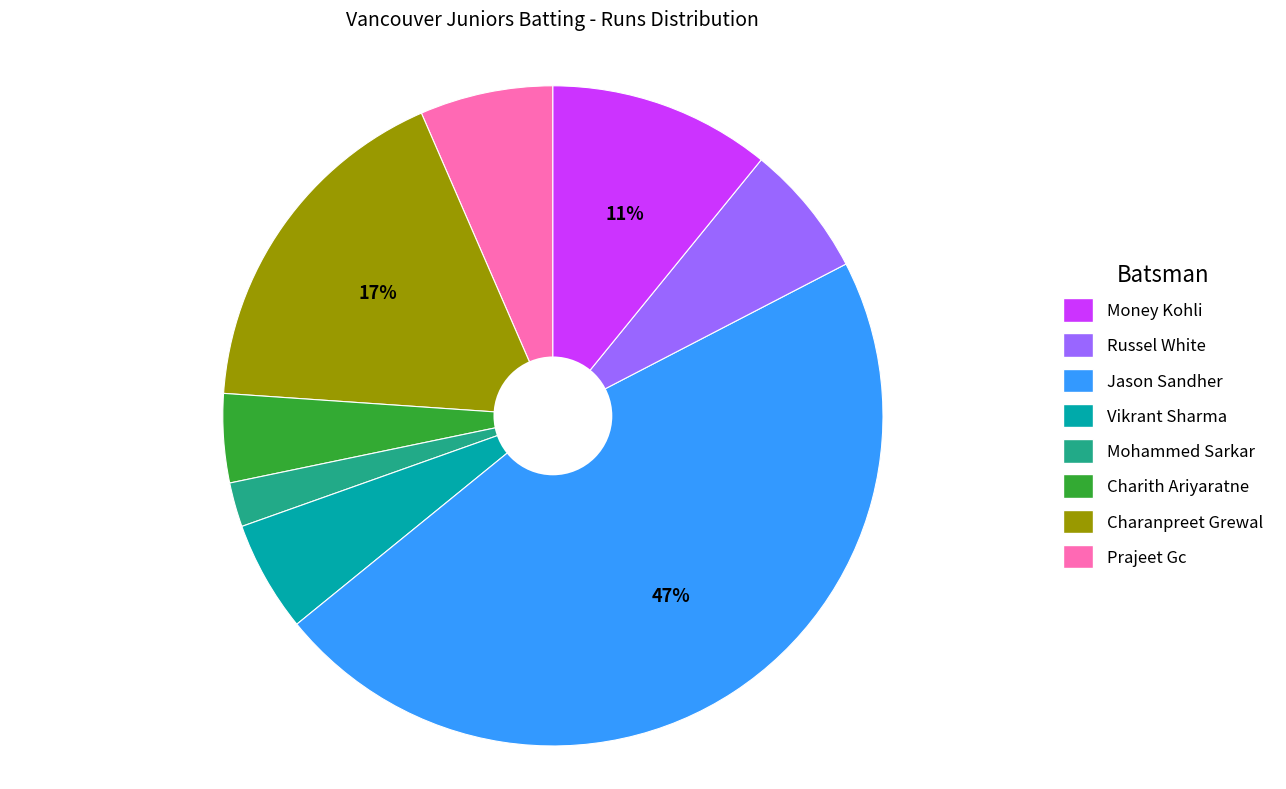

Is there any slice that represents more than half of the pie?

No